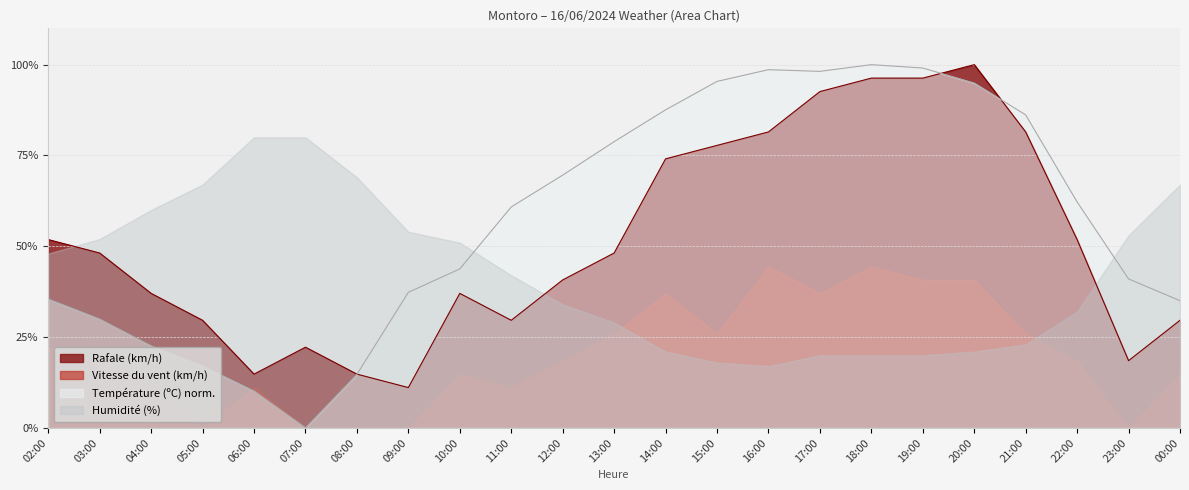

The value of Température (ºC) at 00:00 is 35.0. True or false?

True